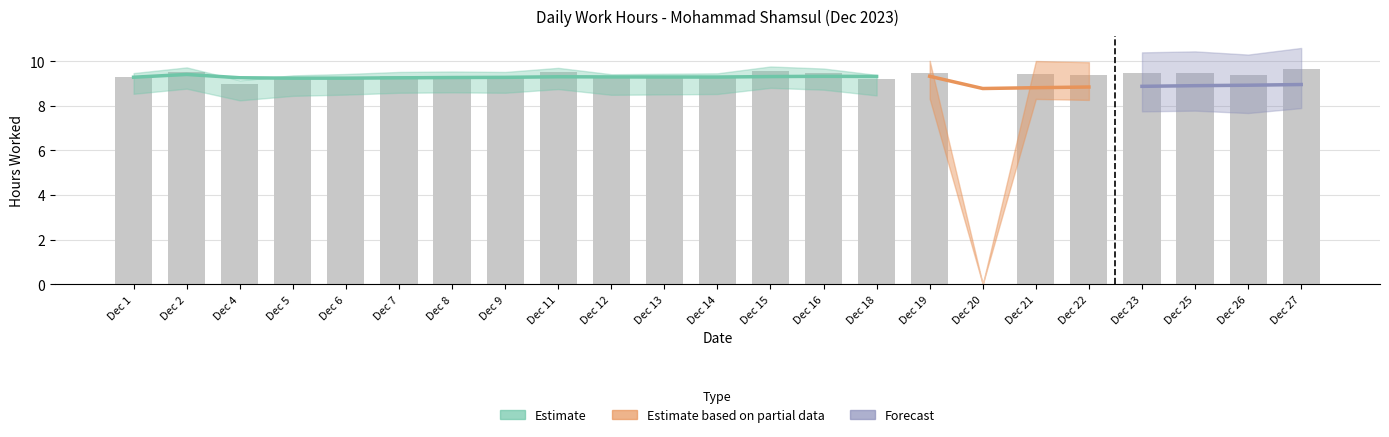

Are the bars horizontal?

No